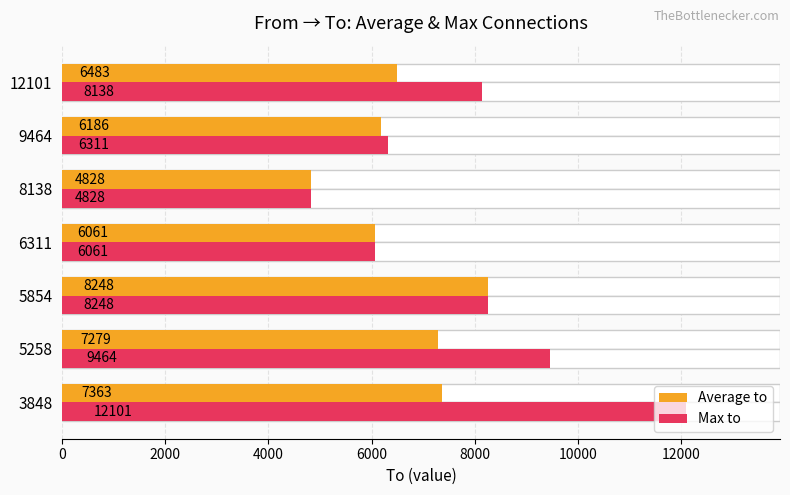

Which series has the largest total across all categories?

Max to